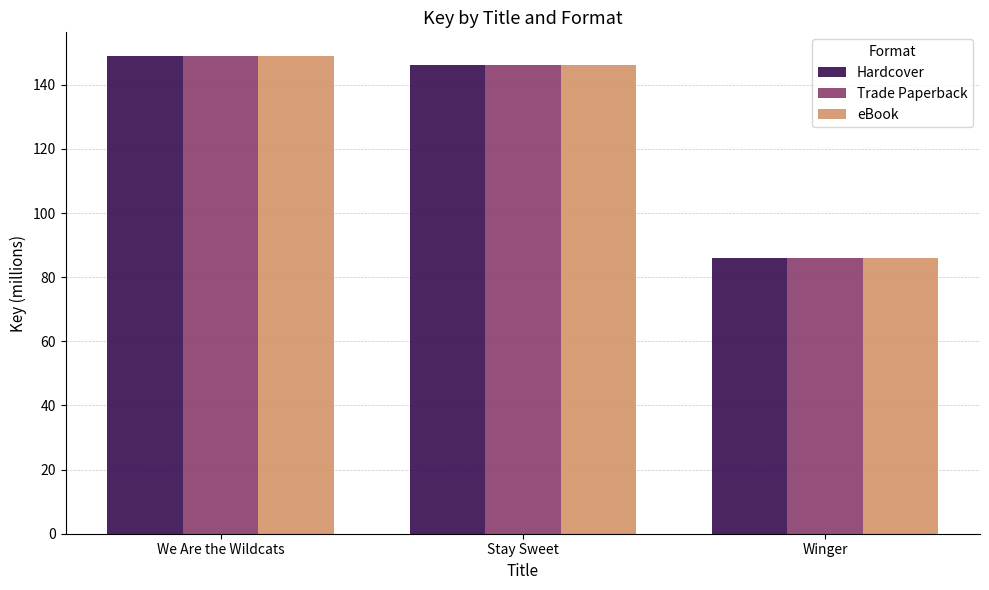

What is the total value across all series at We Are the Wildcats?

446.7